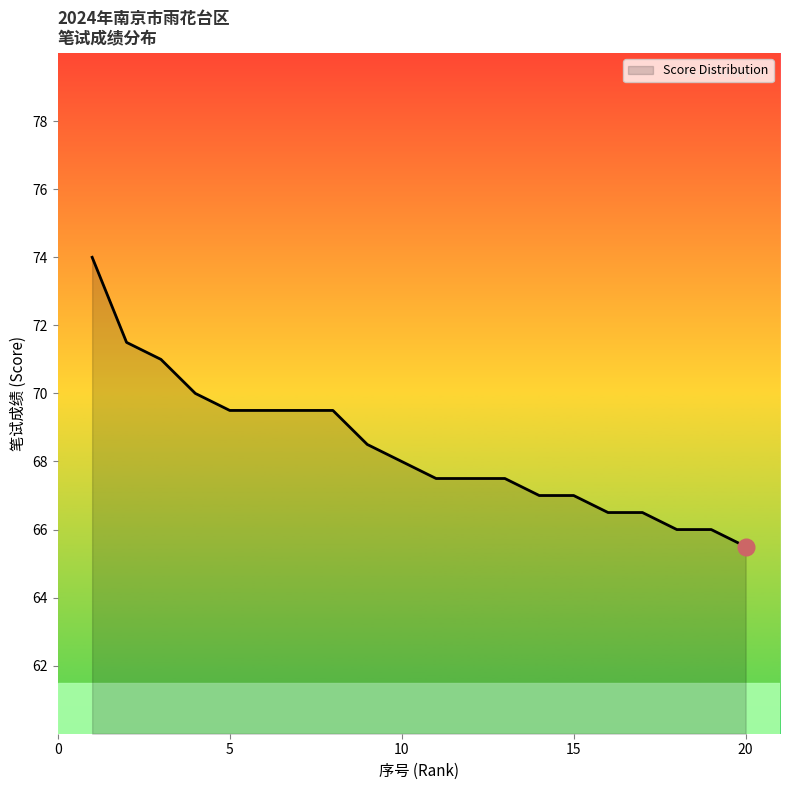

What is the sum of all values?

1368.0